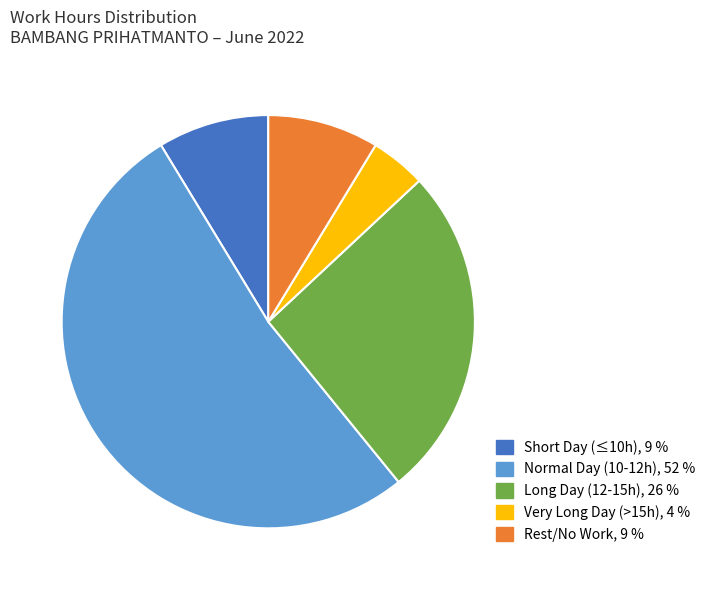

Is there any slice that represents more than half of the pie?

Yes